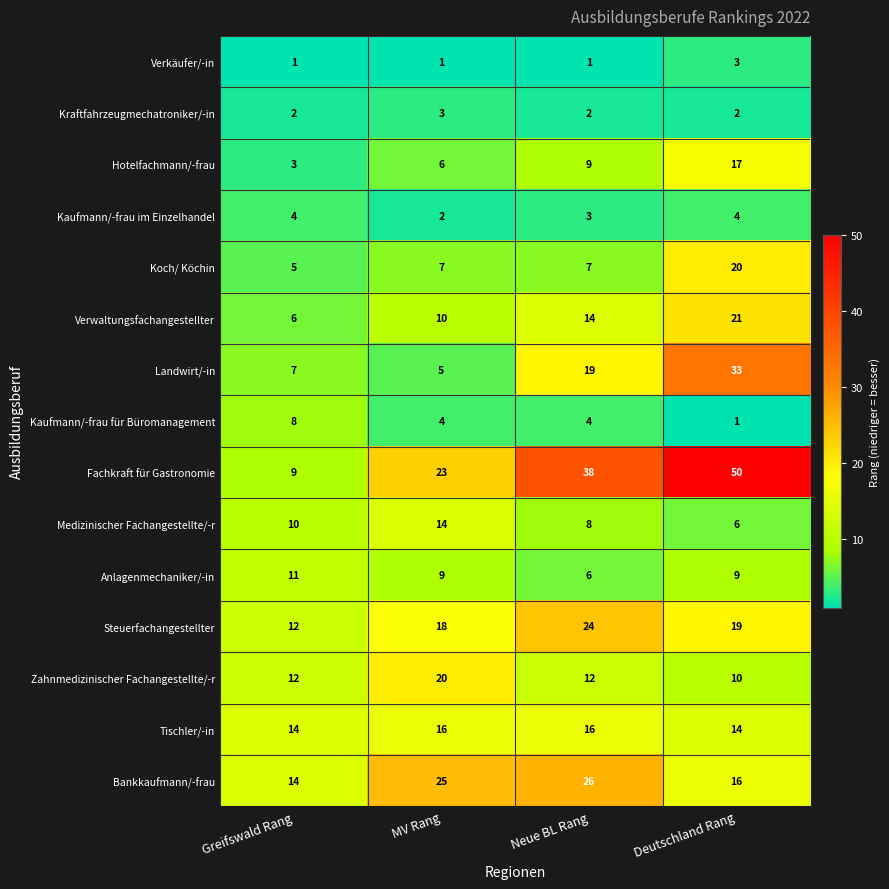

At which category does the chart reach its peak across all series?

Deutschland Rang